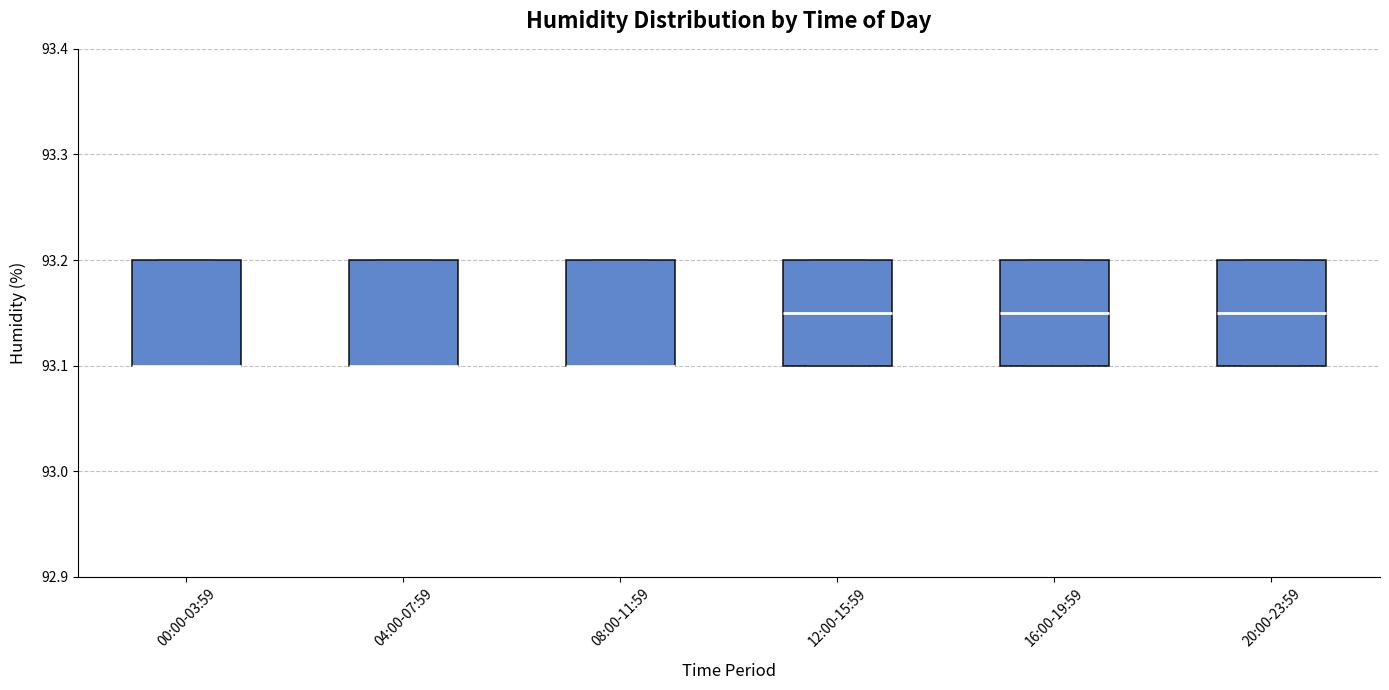

Reading left to right, transcribe this box plot: for each box, give where its median line is, the range the box spans, and where its two whiskers end, as read against the y-axis. The values are not printed on the chart, so give them approximately, as read against the axis.

00:00-03:59: median 93.10 (drawn on the box's lower edge), box 93.10 to 93.20, whiskers 93.10 to 93.20
04:00-07:59: median 93.10 (drawn on the box's lower edge), box 93.10 to 93.20, whiskers 93.10 to 93.20
08:00-11:59: median 93.10 (drawn on the box's lower edge), box 93.10 to 93.20, whiskers 93.10 to 93.20
12:00-15:59: median 93.15, box 93.10 to 93.20, whiskers 93.10 to 93.20
16:00-19:59: median 93.15, box 93.10 to 93.20, whiskers 93.10 to 93.20
20:00-23:59: median 93.15, box 93.10 to 93.20, whiskers 93.10 to 93.20